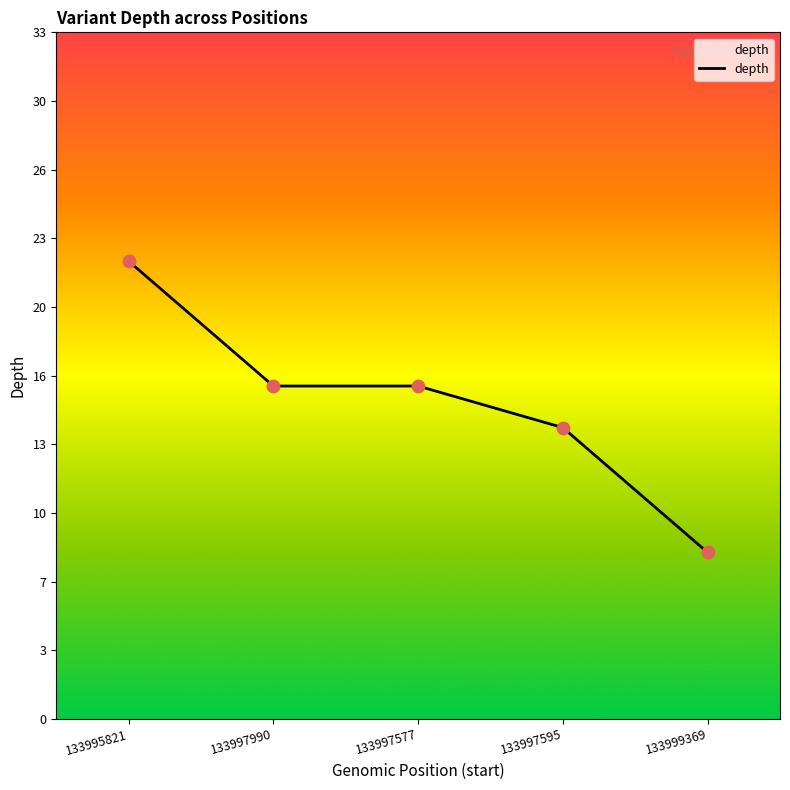

Between 133997577 and 133997595, which is larger?

133997577